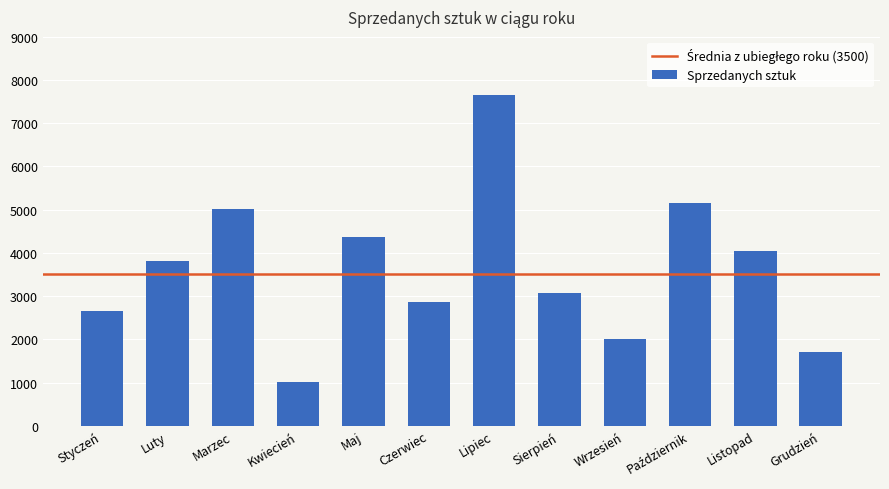

Which label corresponds to the smallest value in the chart?

Kwiecień